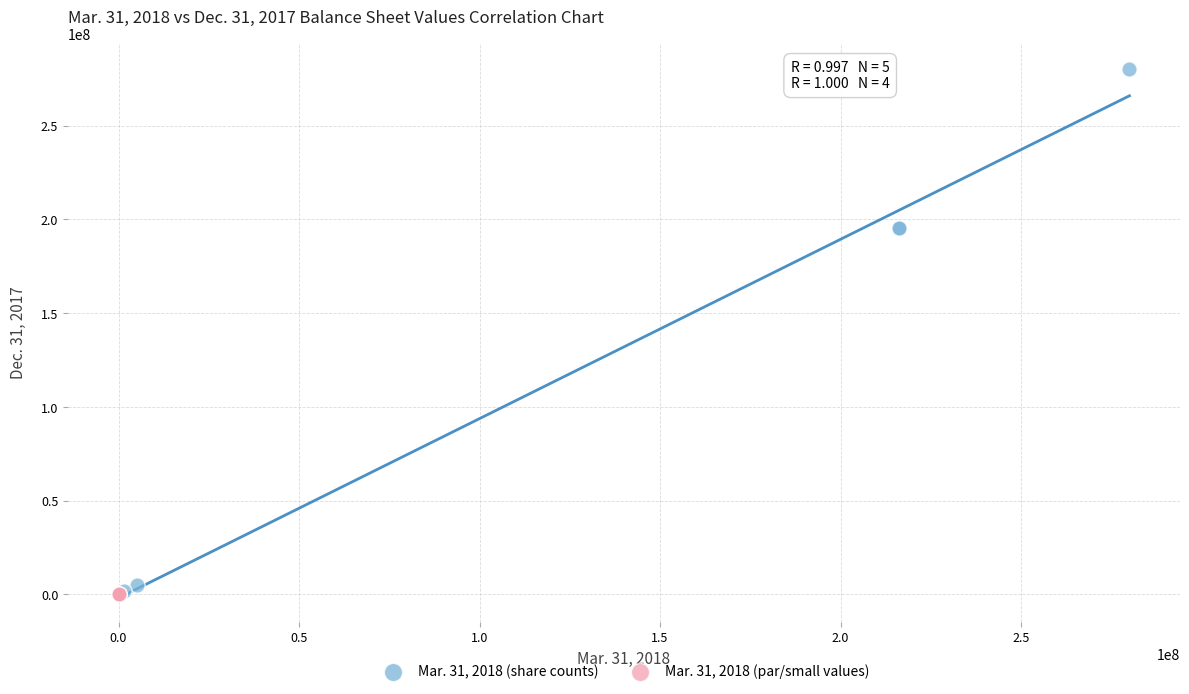

Which series reaches the maximum Y coordinate?

Mar. 31, 2018 (share counts)